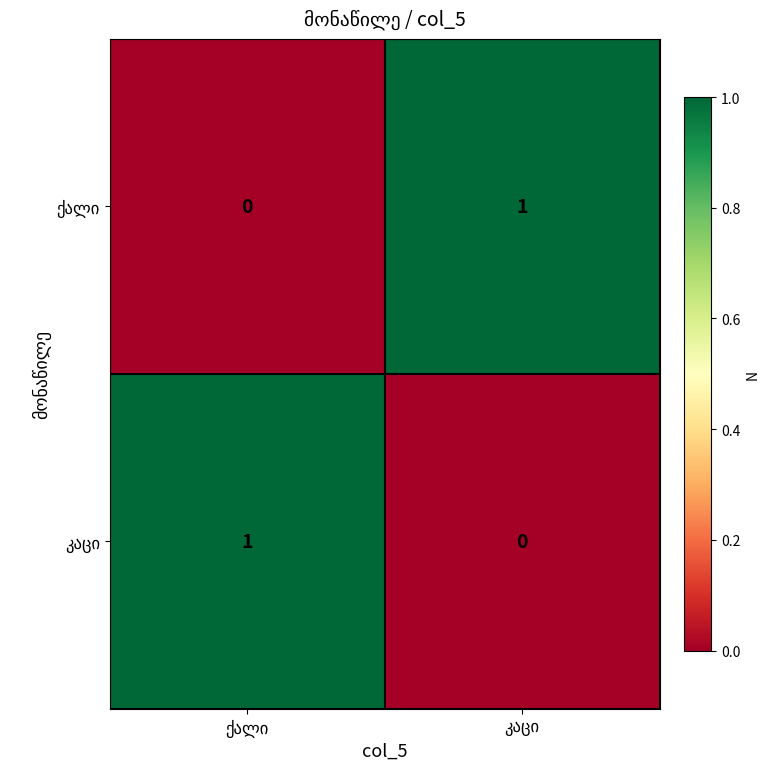

Which has a higher value, ქალი or კაცი?

კაცი